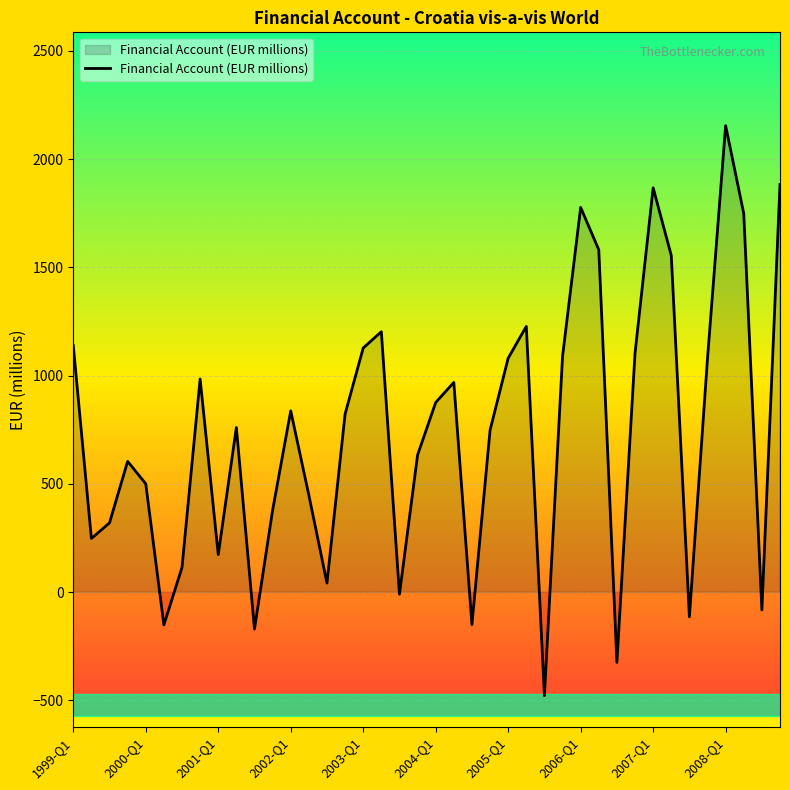

What is the maximum value shown in the chart?

2154.6